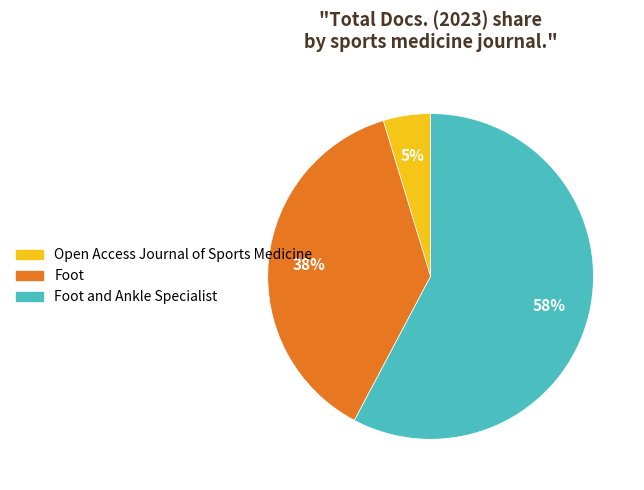

To the nearest percent, what is the average slice percentage?

33%